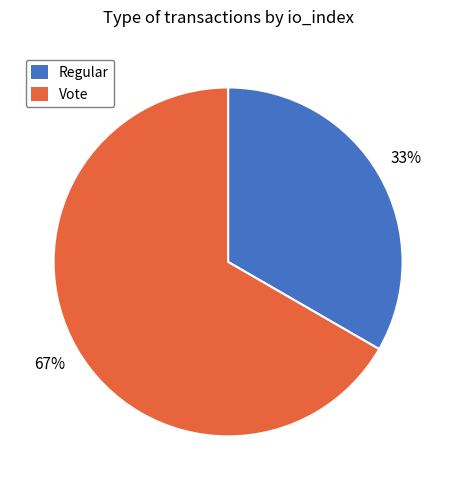

Which slice is the largest?

Vote